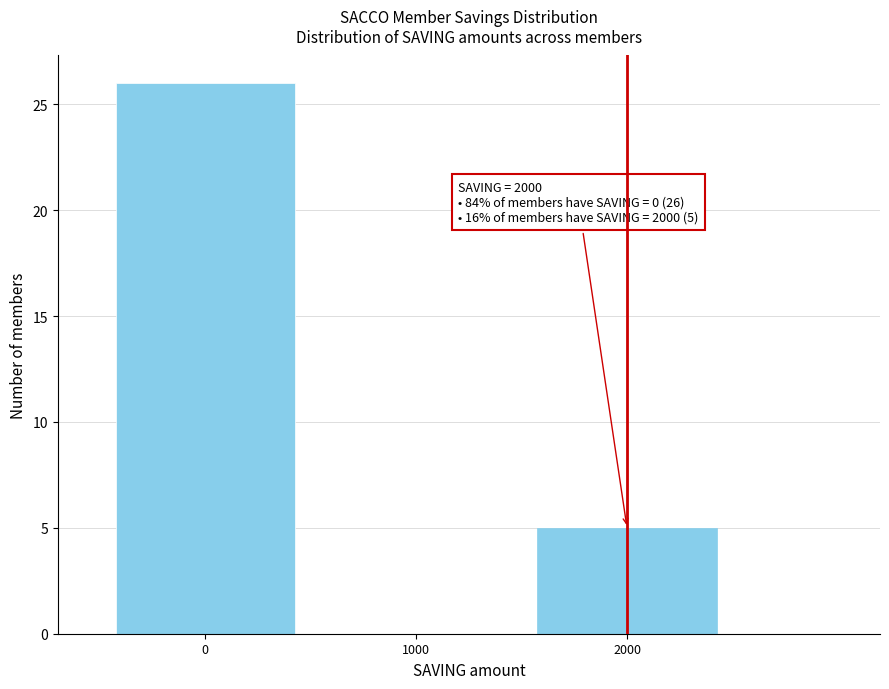

Over which range of the x-axis is the bar tallest?

-500 to 500